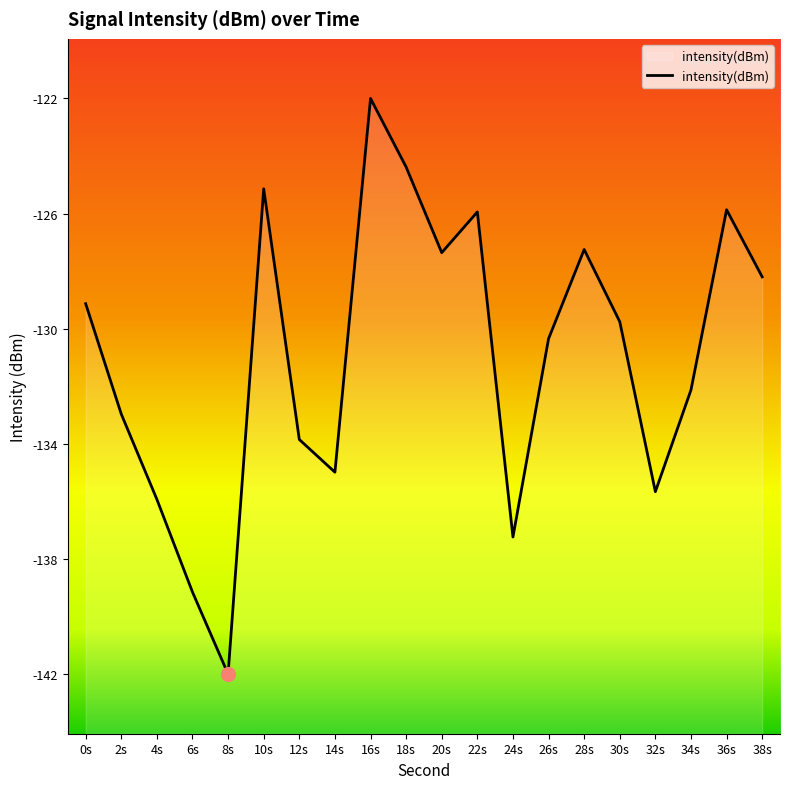

What is the difference between the values at 32s and 38s?

7.2